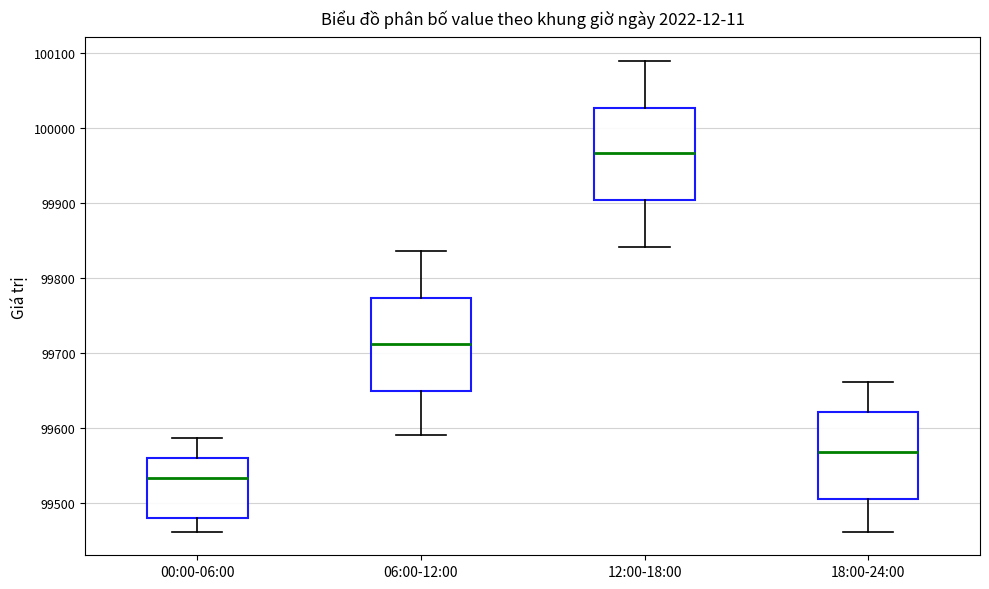

Reading left to right, transcribe this box plot: for each box, give where its median line is, the range the box spans, and where its two whiskers end, as read against the y-axis. The values are not printed on the chart, so give them approximately, as read against the axis.

00:00-06:00: median 99530, box 99480 to 99560, whiskers 99460 to 99590
06:00-12:00: median 99710, box 99650 to 99770, whiskers 99590 to 99840
12:00-18:00: median 99970, box 99900 to 100030, whiskers 99840 to 100090
18:00-24:00: median 99570, box 99500 to 99620, whiskers 99460 to 99660